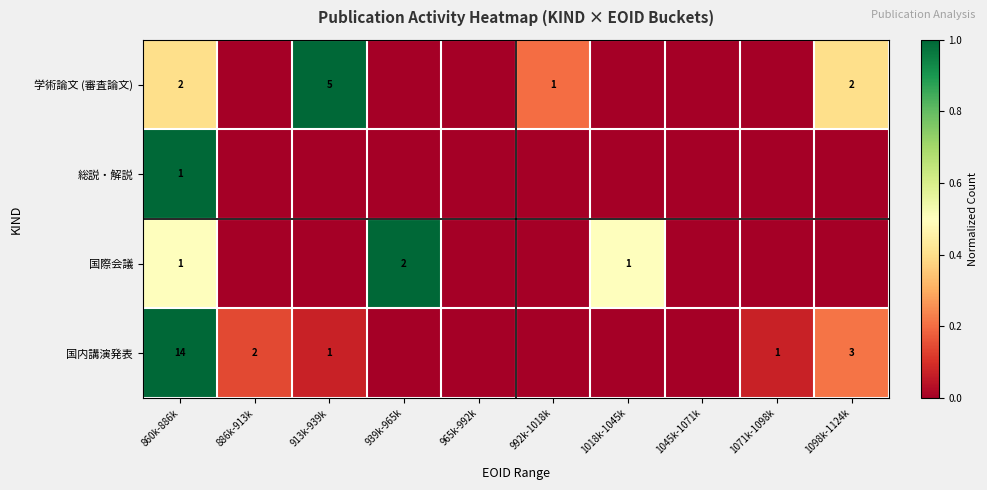

The value of 国内講演発表 at 1098k-1124k is 1. True or false?

False